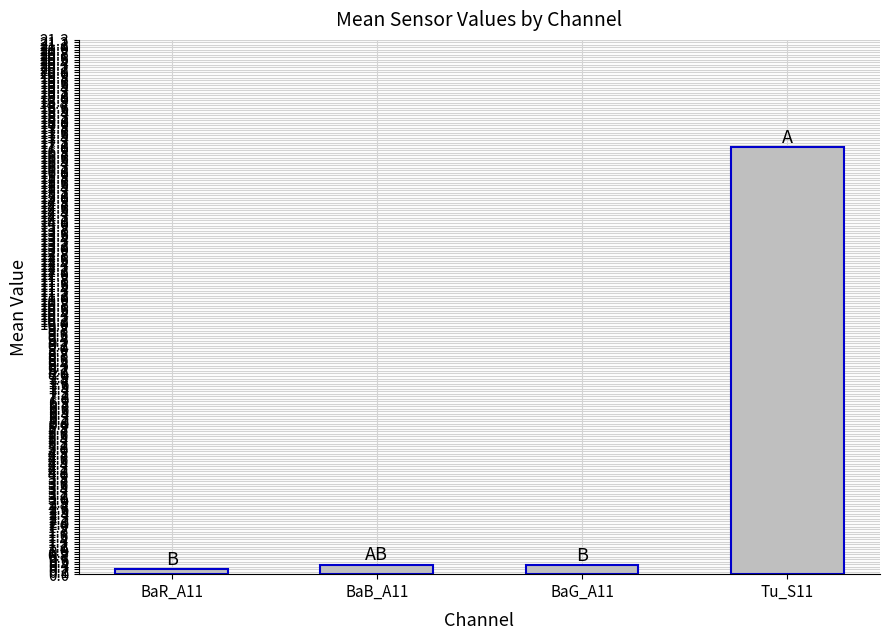

What is the sum of the values at BaR_A11 and Tu_S11?

17.2